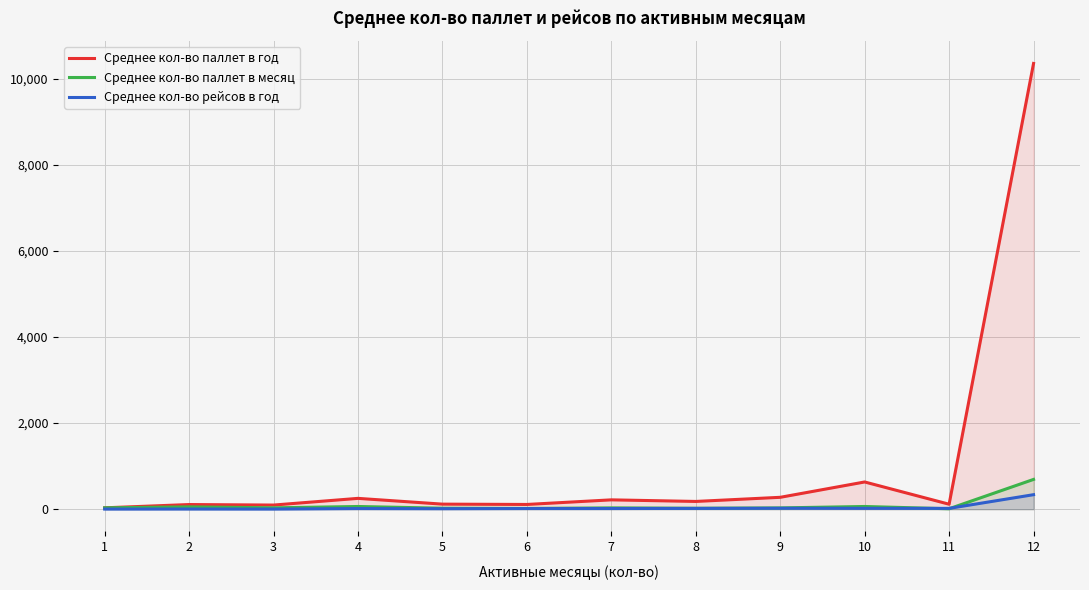

True or false: Среднее кол-во паллет в месяц has a value of 18.2 at 4.

False